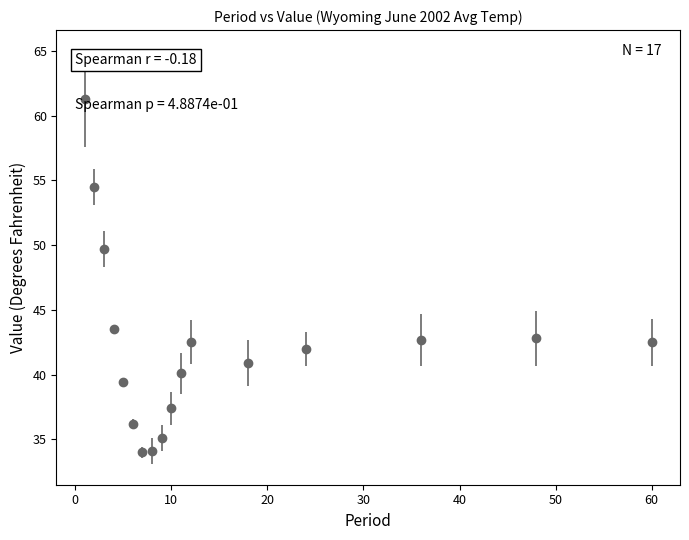

What is the difference between the maximum and second lowest values?

27.2